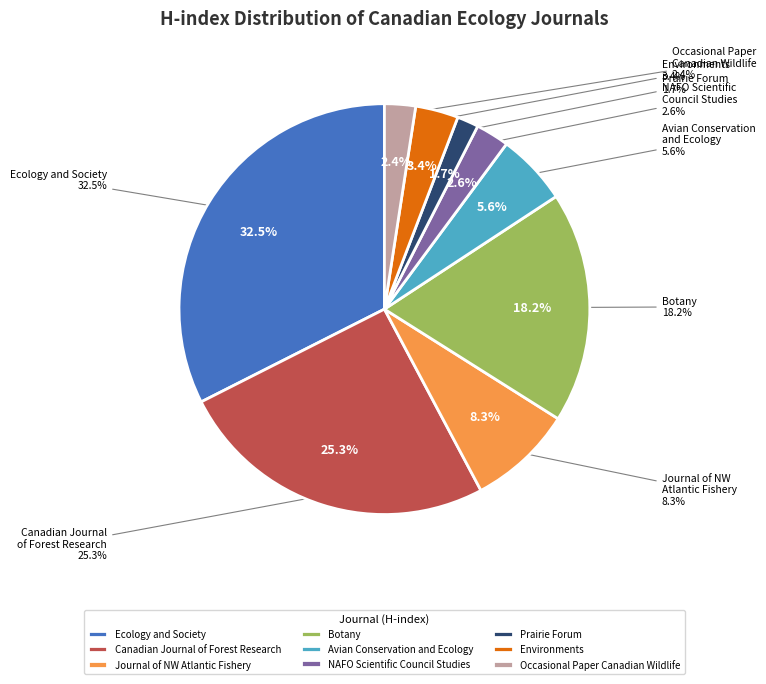

Rank the categories by value from highest to lowest.

Ecology and Society, Canadian Journal of Forest Research, Botany, Journal of Northwest Atlantic Fishery Science, Avian Conservation and Ecology, Environments, NAFO Scientific Council Studies, Occasional Paper of the Canadian Wildlife Service, Prairie Forum